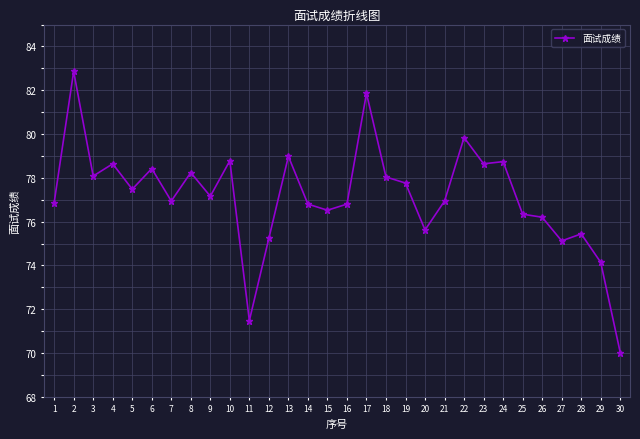

Which has a higher value, 12 or 3?

3